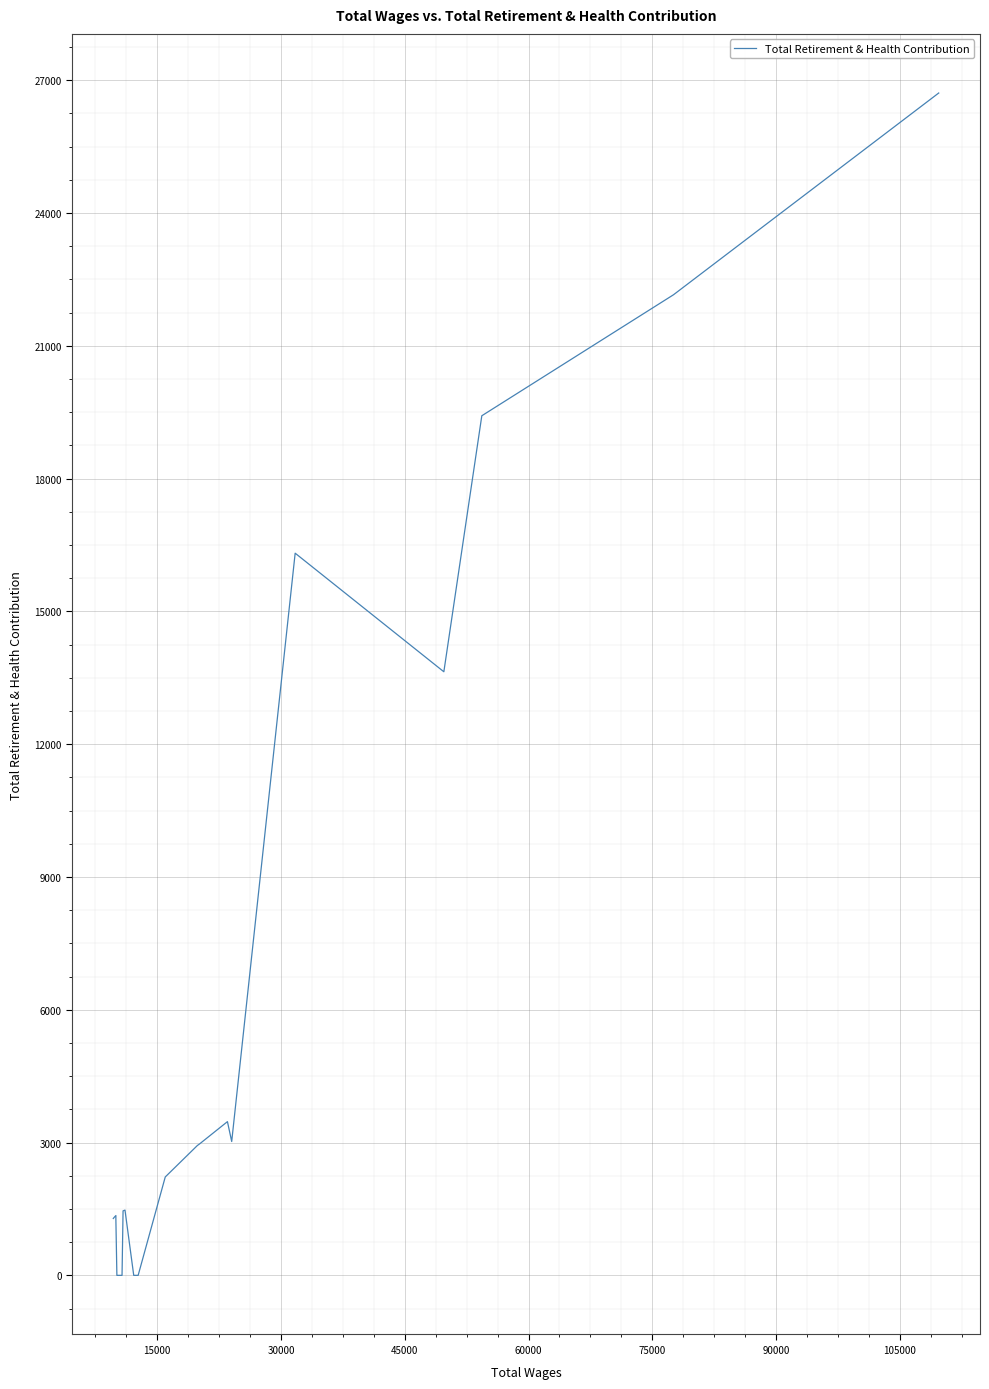

What is the difference between the maximum and minimum values?

26713